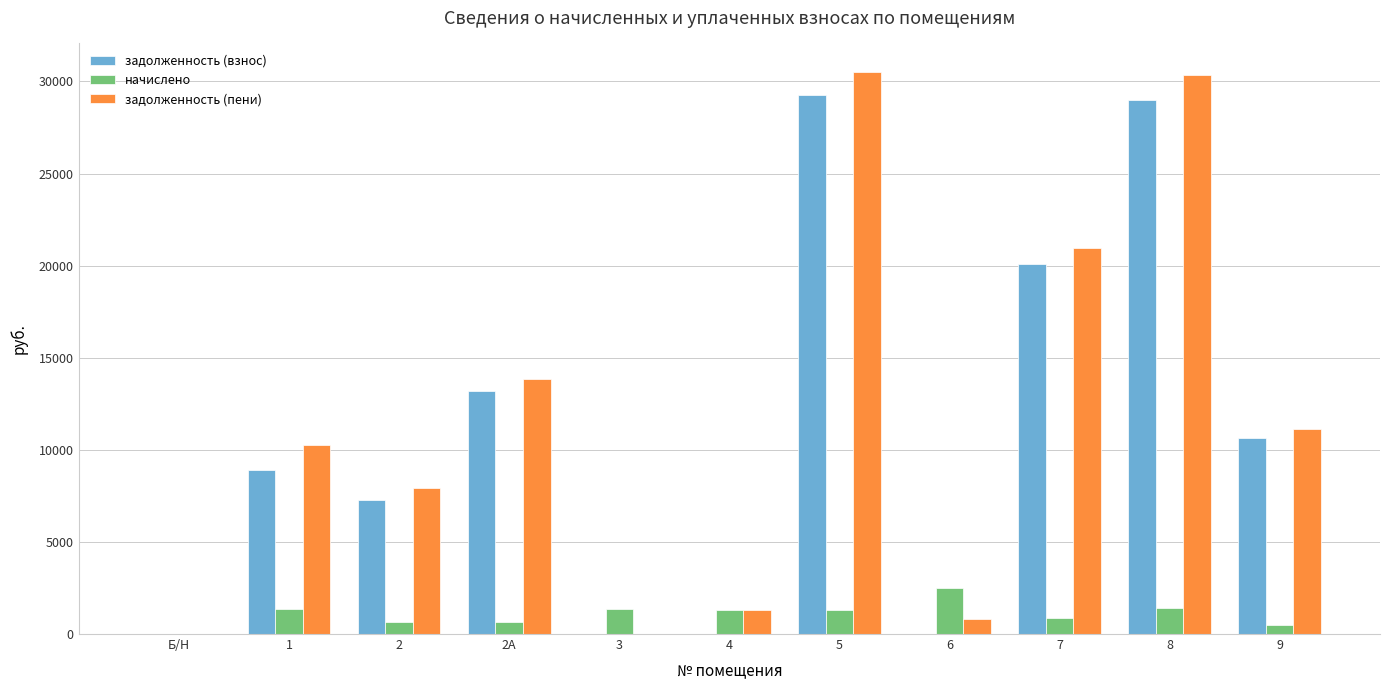

True or false: начислено has a value of 0.0 at Б/Н.

True